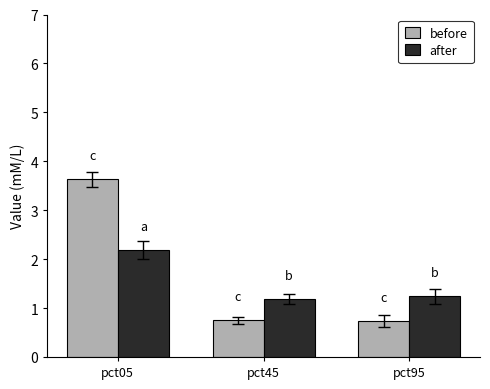

Count the before values in the range 0 to 3.

2